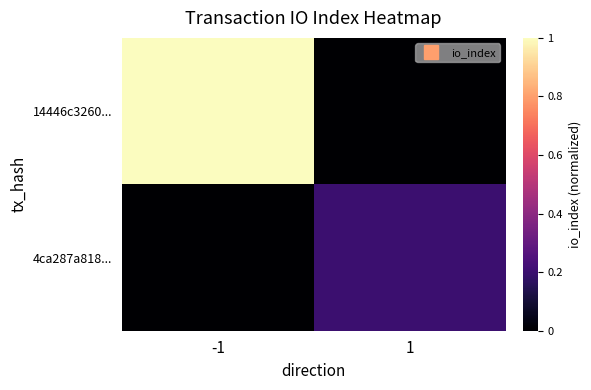

At how many categories does at least one series exceed 0?

2